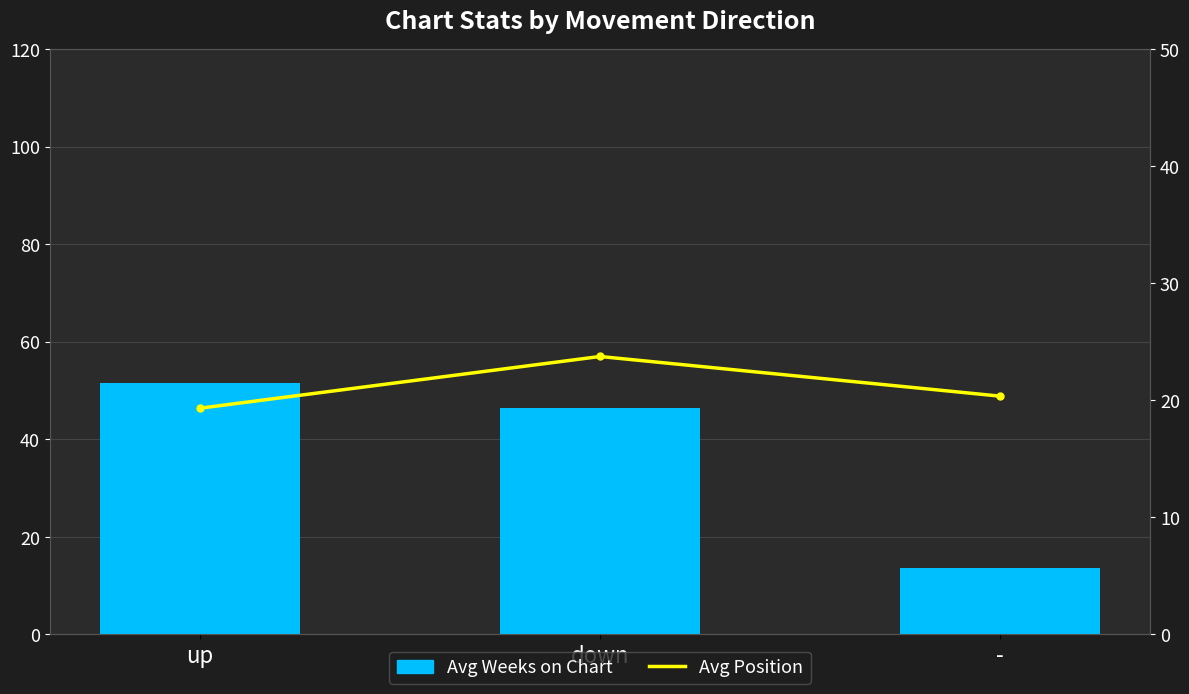

The Avg Position series shows 40.4 at down. True or false?

False